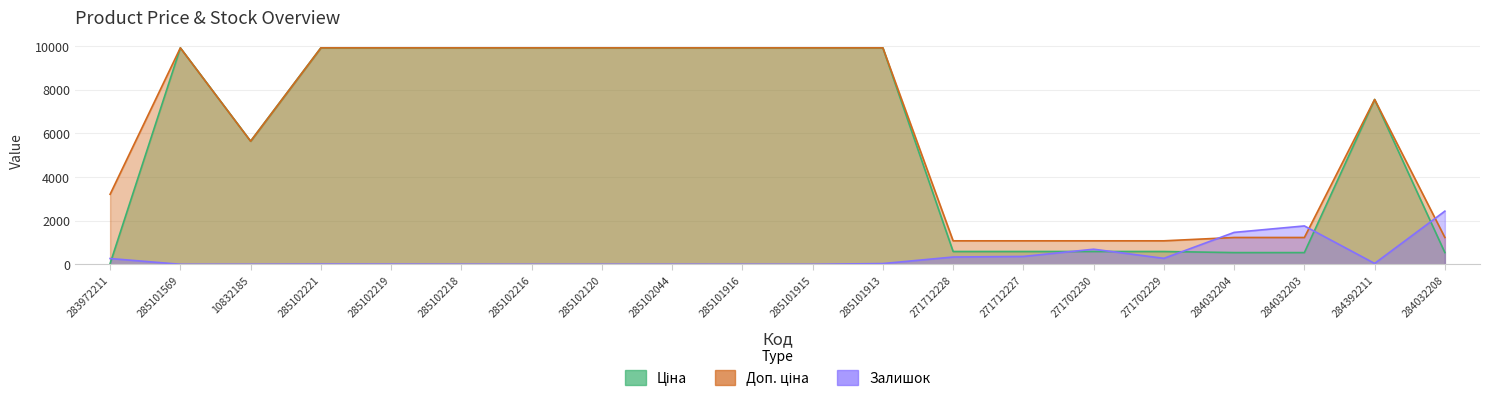

What is the spread (max minus min) of values at 271712228?

741.5